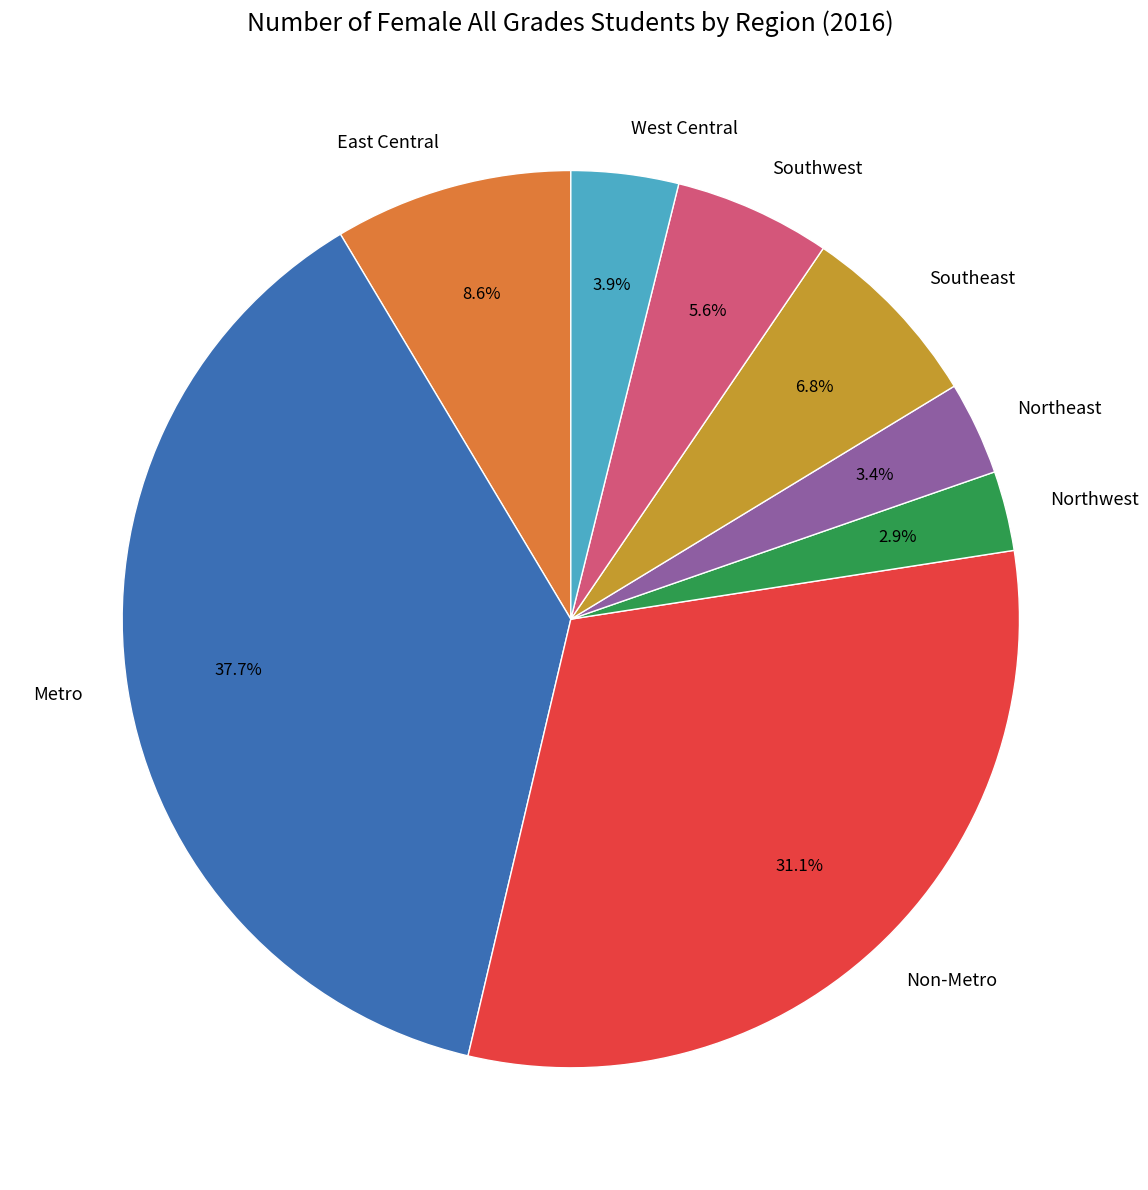

To the nearest percent, what percentage of the pie is West Central?

4%